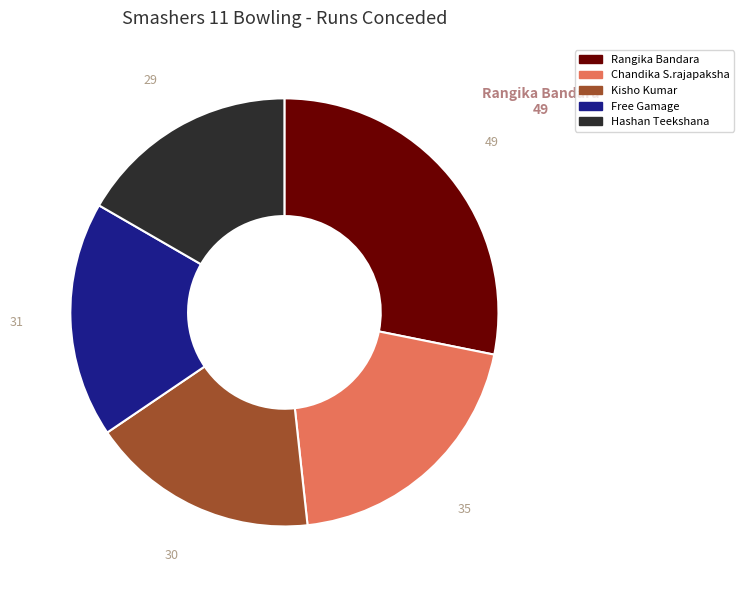

Is it true that Free Gamage is 18% of the pie?

True